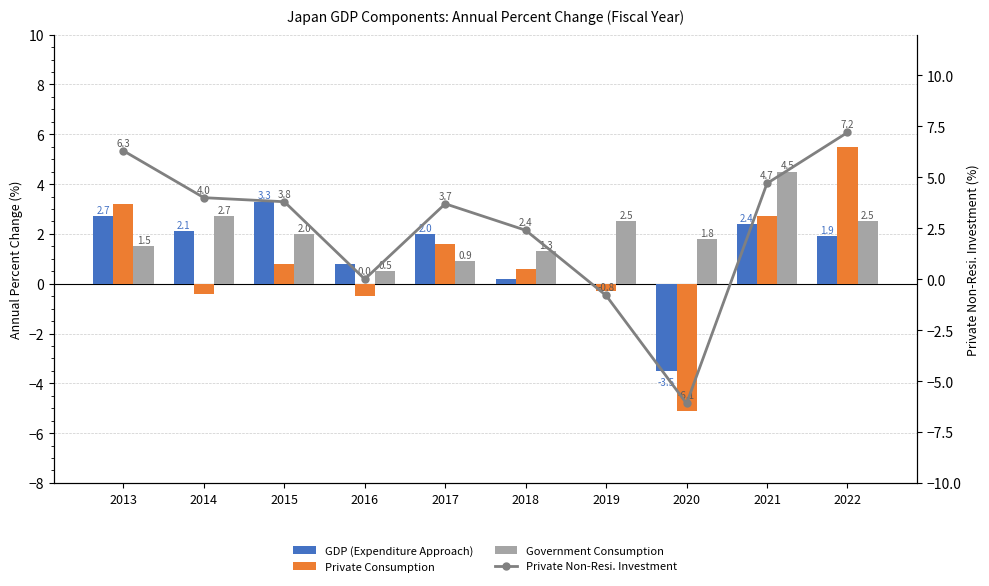

Between 2016 and 2017, which is larger?

2017